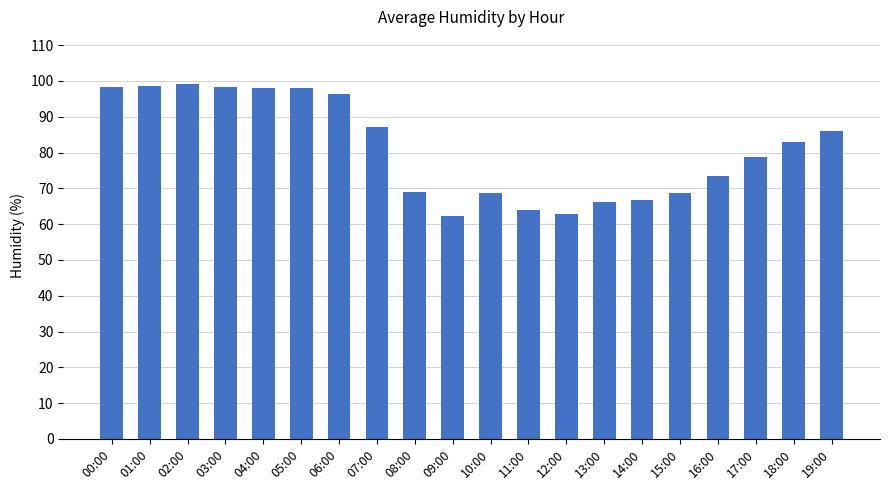

Are the bars horizontal?

No